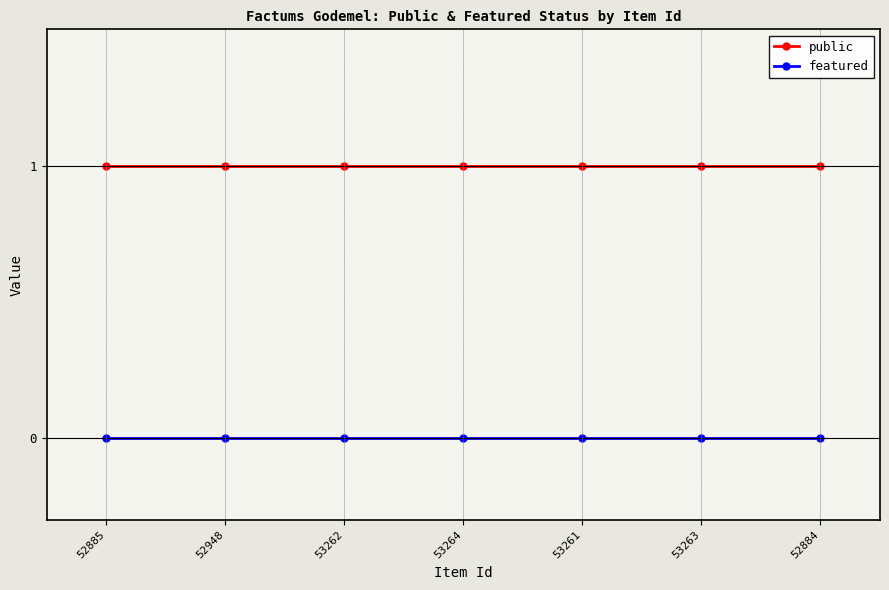

What is the value of the public point at the 1st from the left?

1